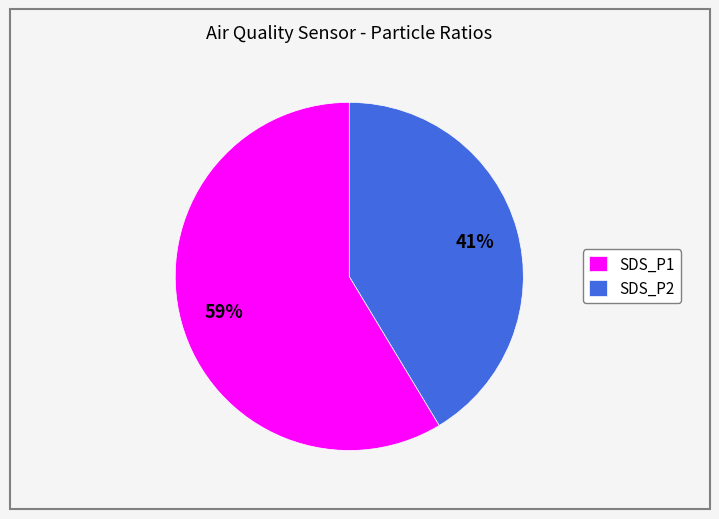

Is the sum of SDS_P1 and SDS_P2 greater than half?

Yes